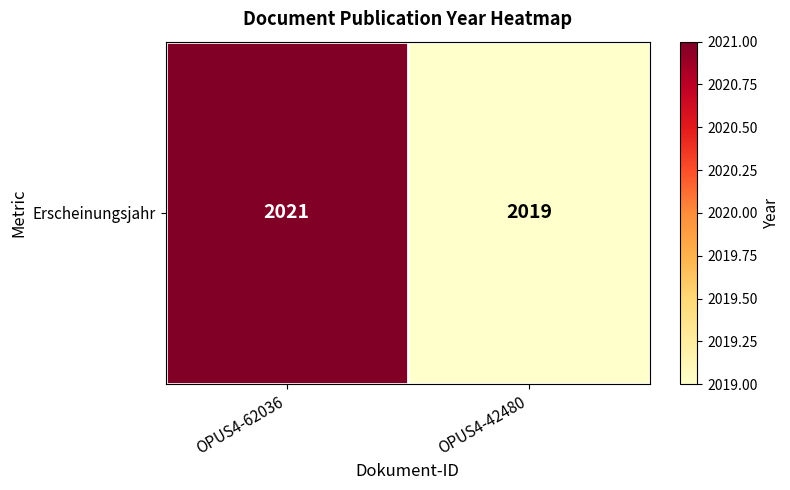

How many series are shown in this chart?

1